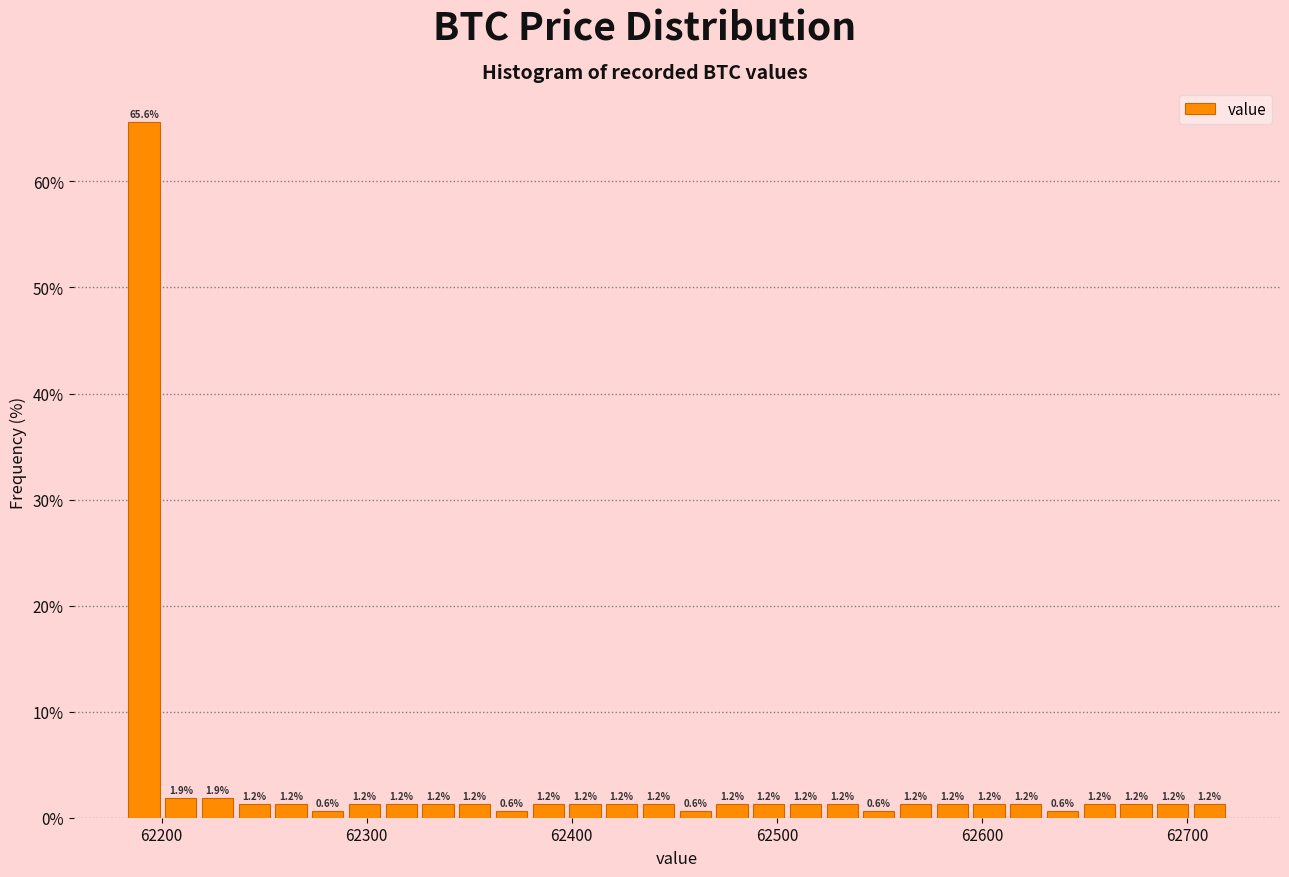

Around what value on the x-axis is the tallest bar? Give the approximate position of its centre, as read against the axis.

62190